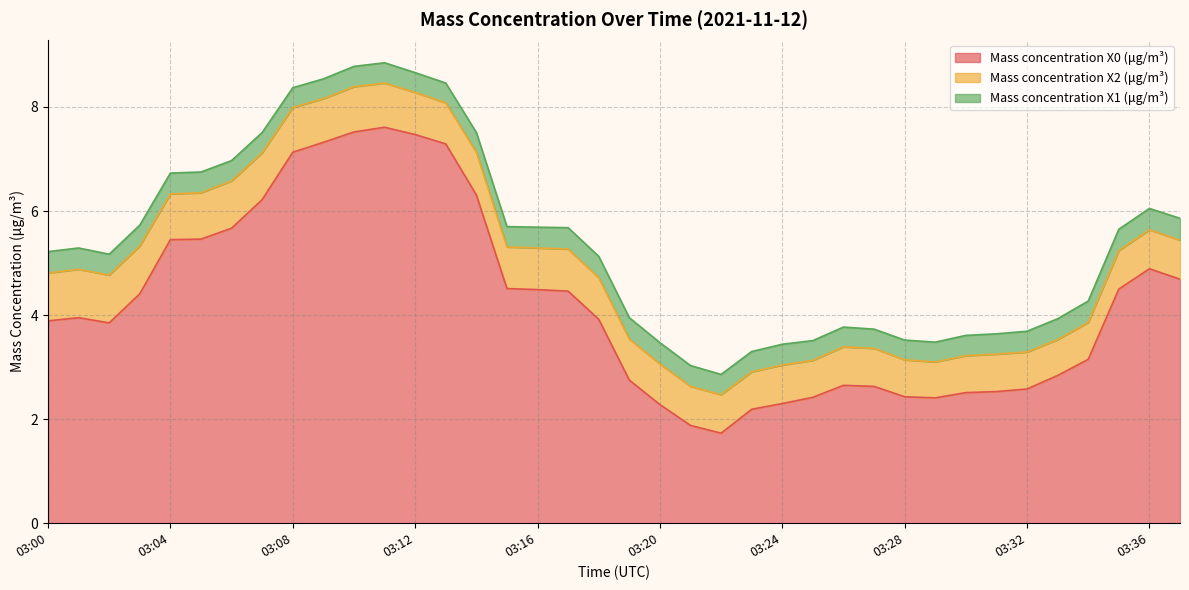

True or false: Mass concentration X1 (μg/m³) and Mass concentration X2 (μg/m³) intersect in this chart.

False